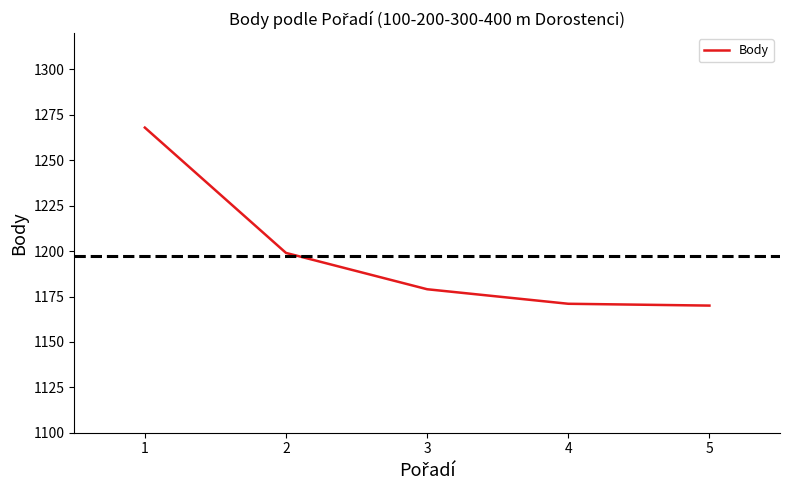

How many lines are shown in the chart?

1